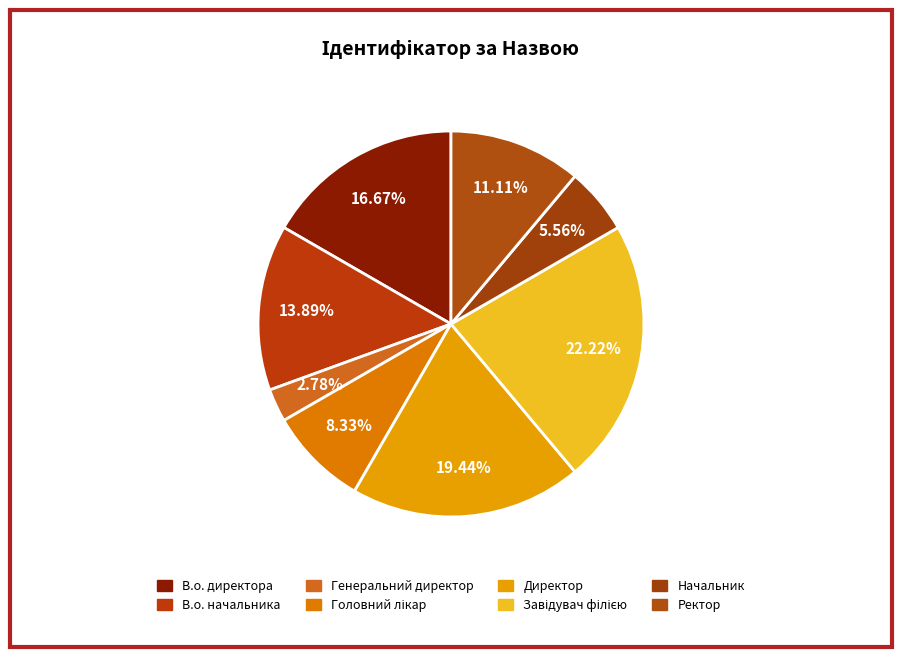

How many slices are in this pie chart?

8